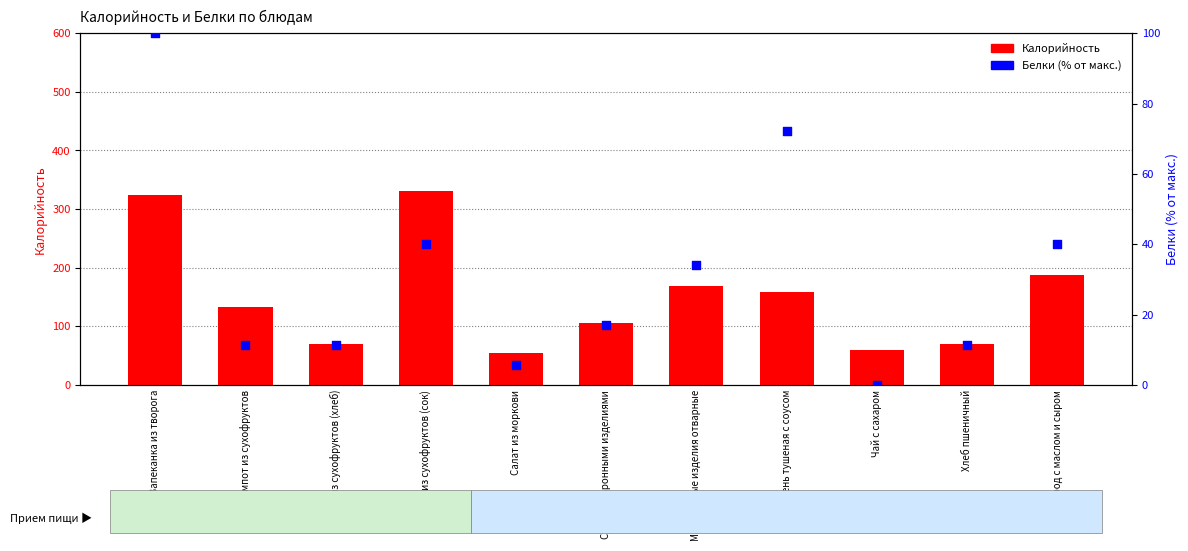

Which series contains the highest Y value?

Калорийность